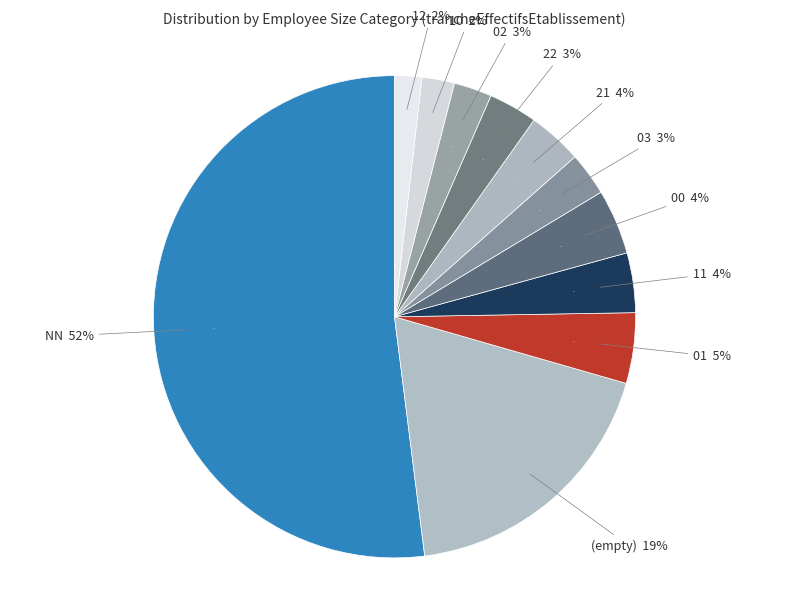

Combined, do 22 and 03 account for over 50%?

No